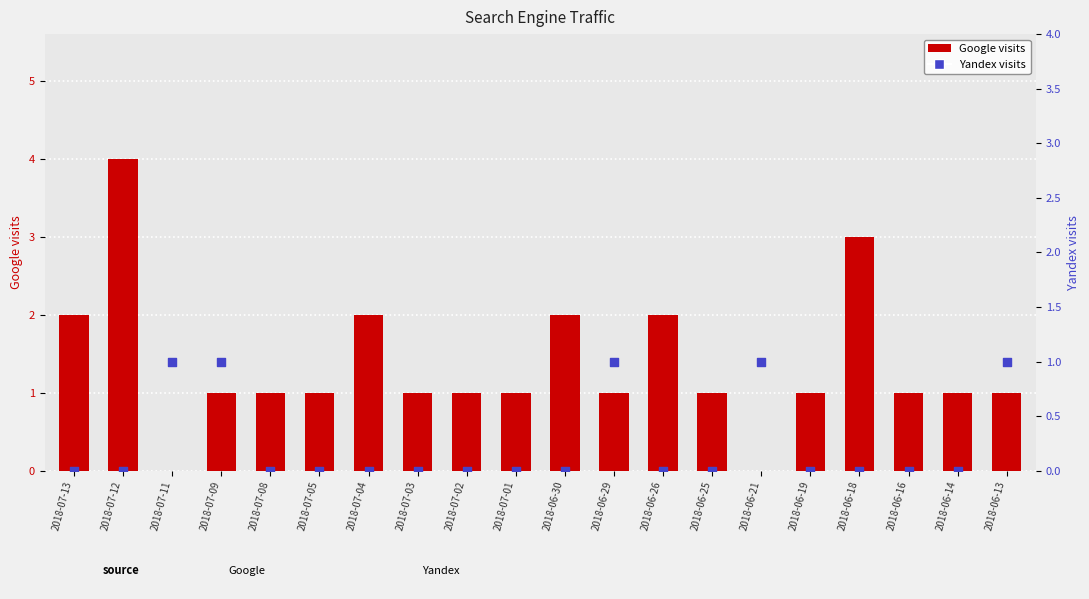

Which series has the widest spread of Y values?

Google